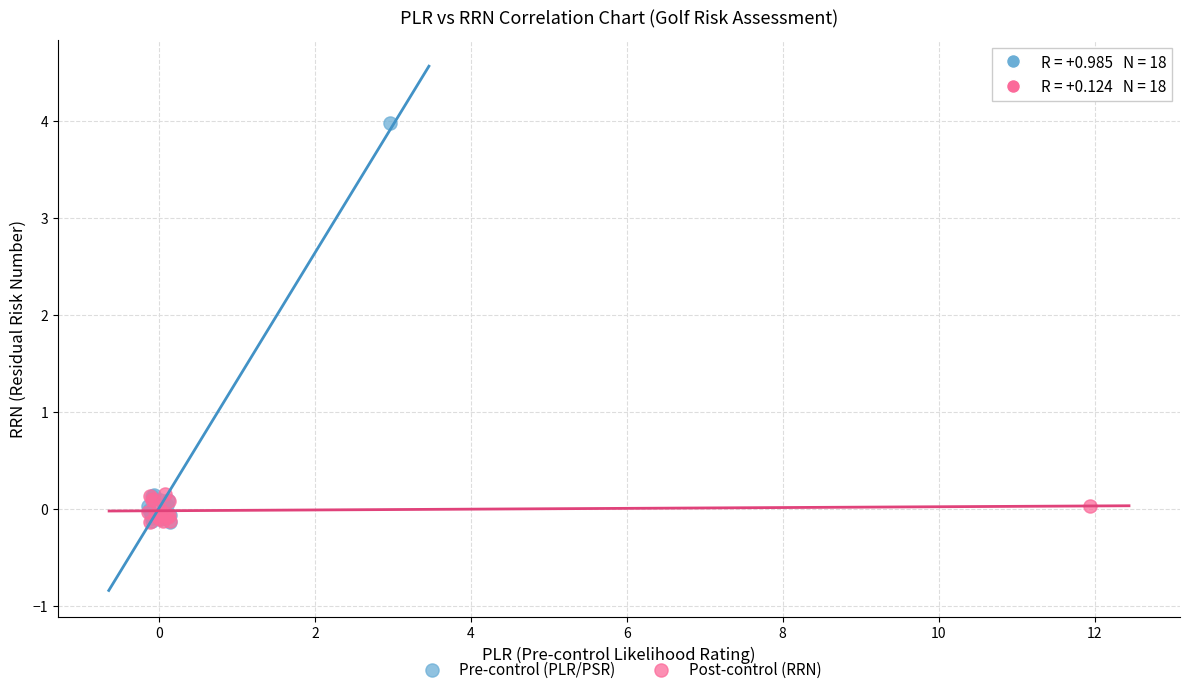

Which series contains the highest Y value?

Pre-control (PLR/PSR)